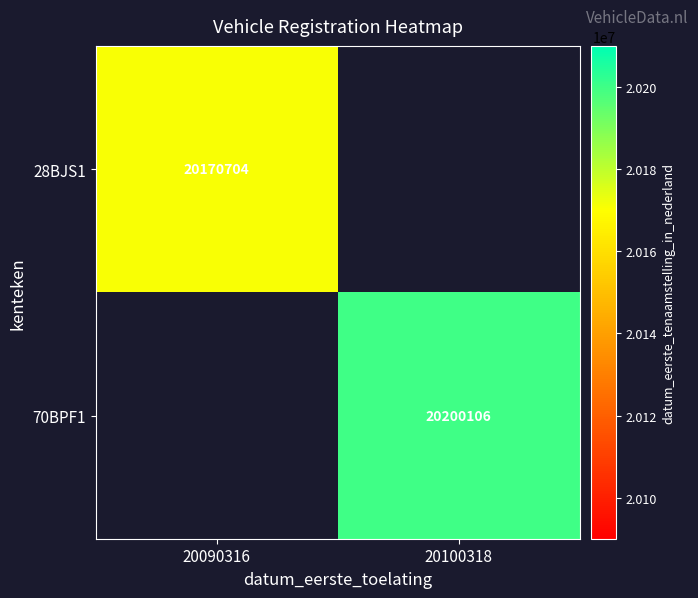

The value of 70BPF1 at 20100318 is 12964409. True or false?

False